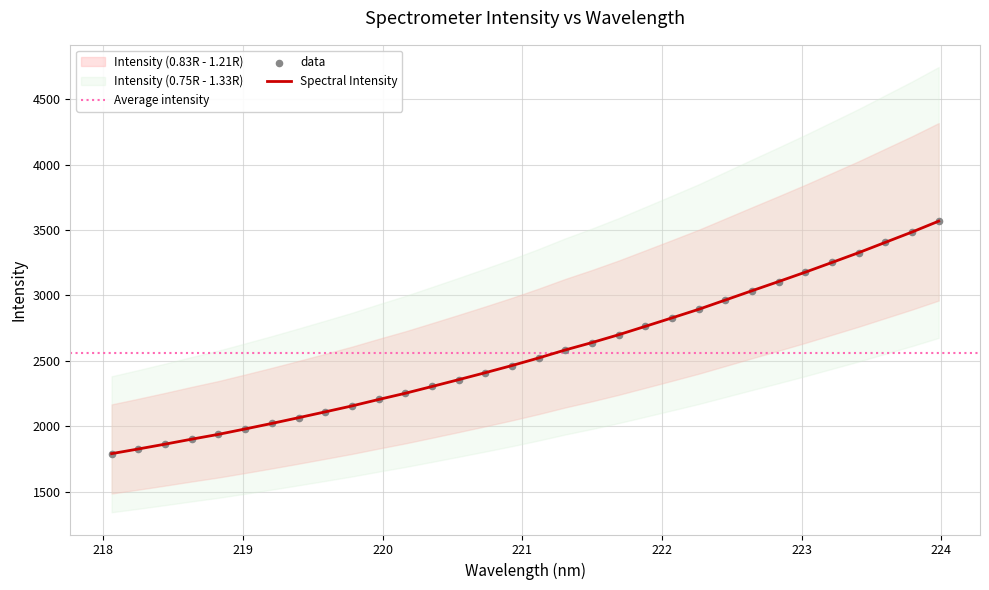

Approximately how many times larger is the value at 219.2067 compared to 218.6332?

1.1